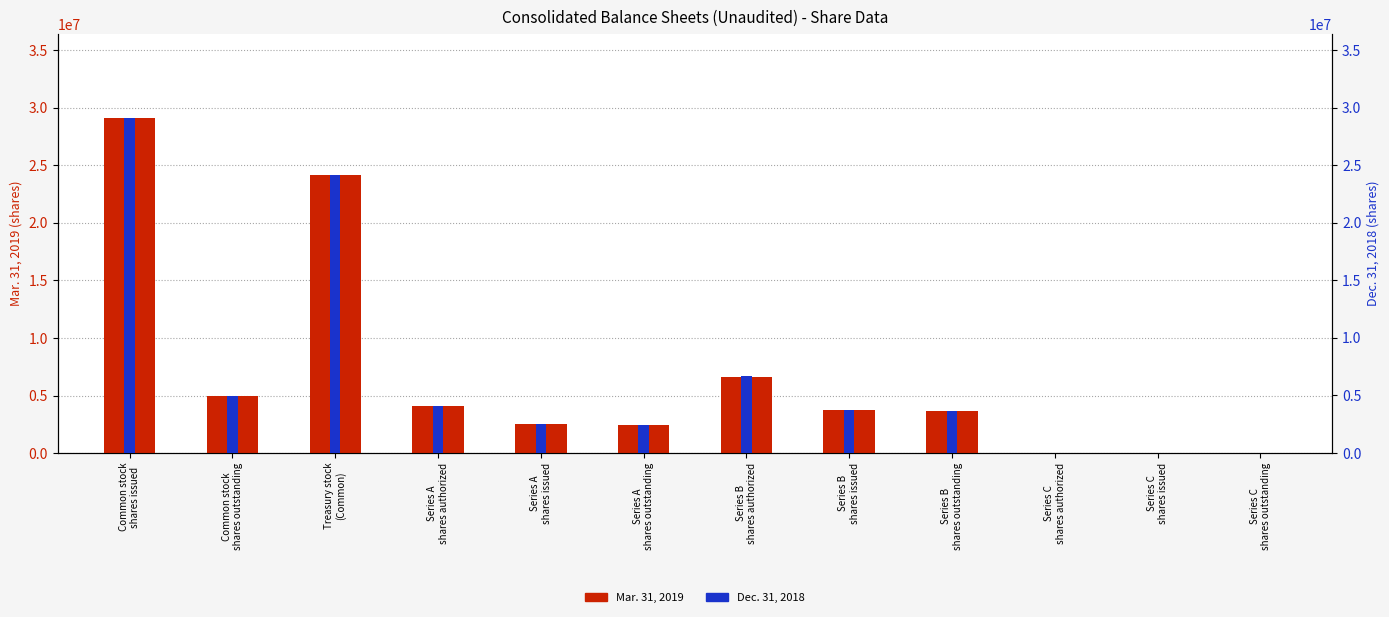

How many bars are there in each group?

2